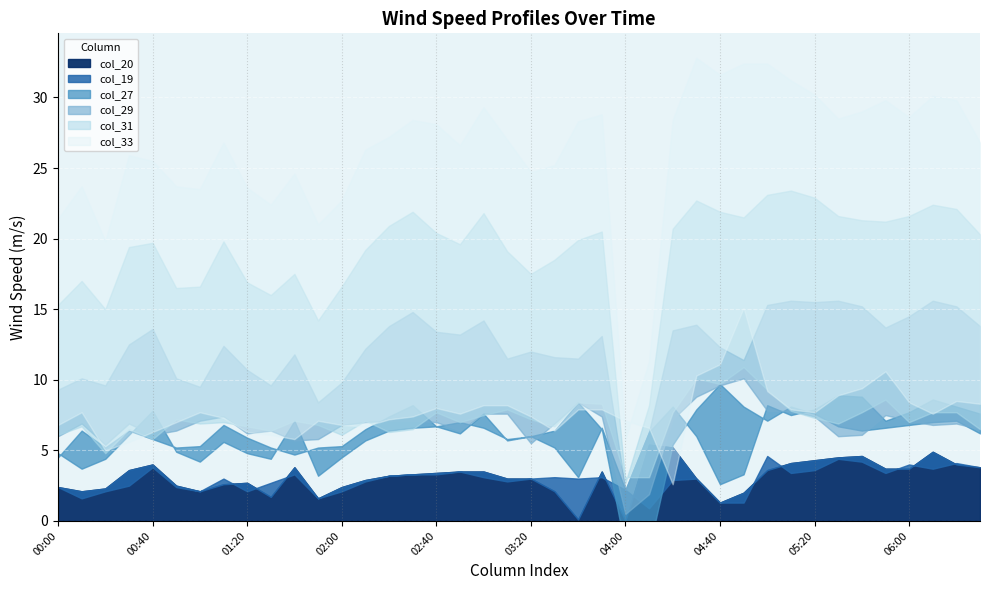

How many values in col_20 are above zero?

39